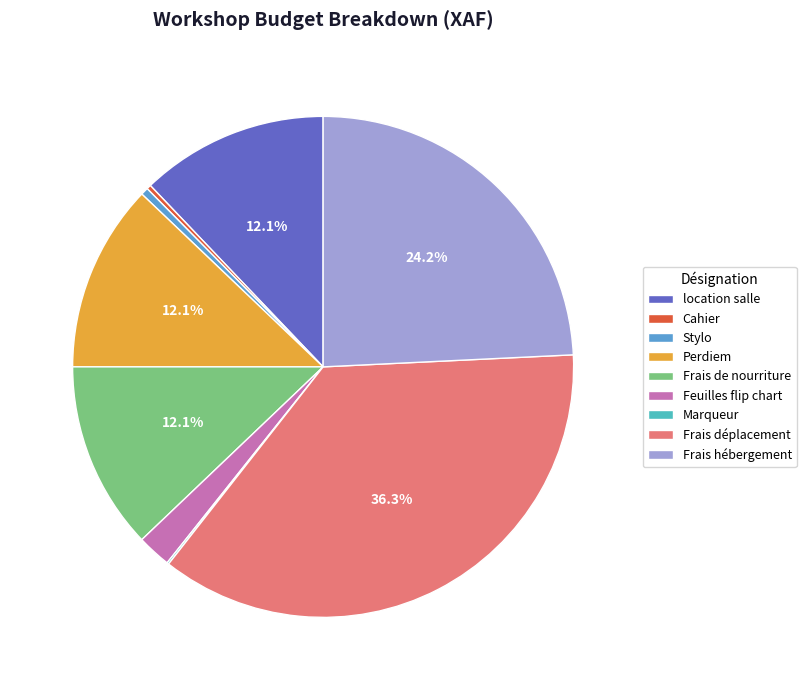

To the nearest percent, what portion does Frais hébergement represent?

24%